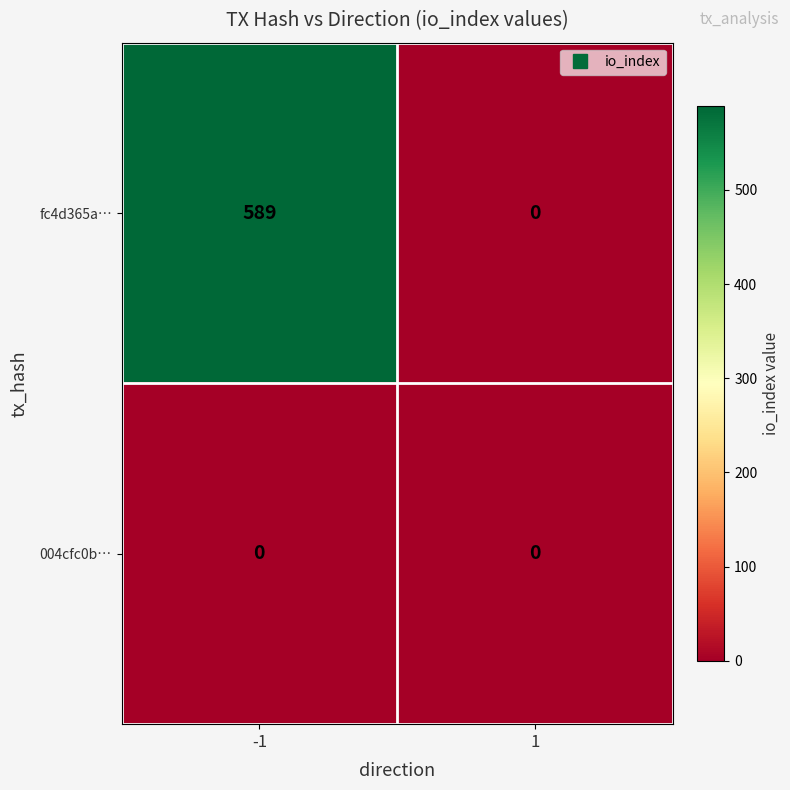

How many distinct data groups are displayed?

2